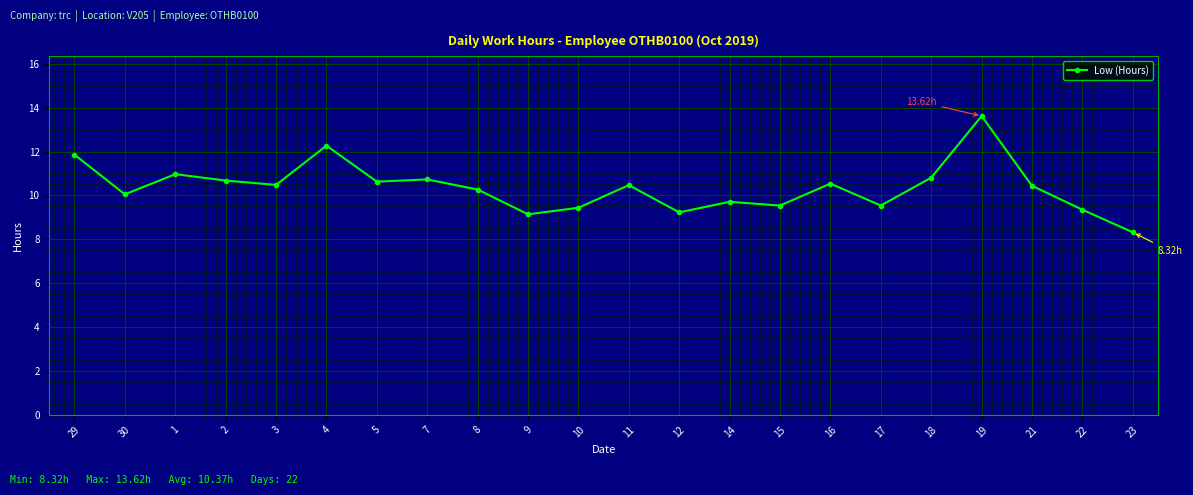

What is the sum of the values at 1 and 10?

20.4